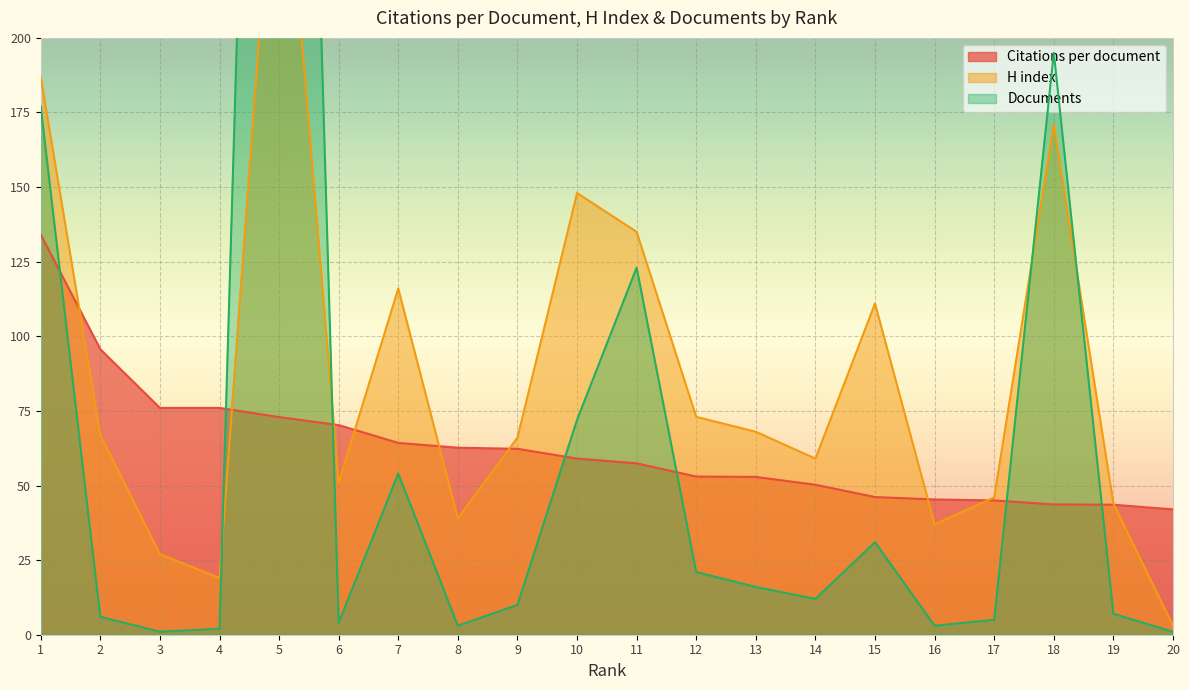

Which series has the widest spread of values?

Documents